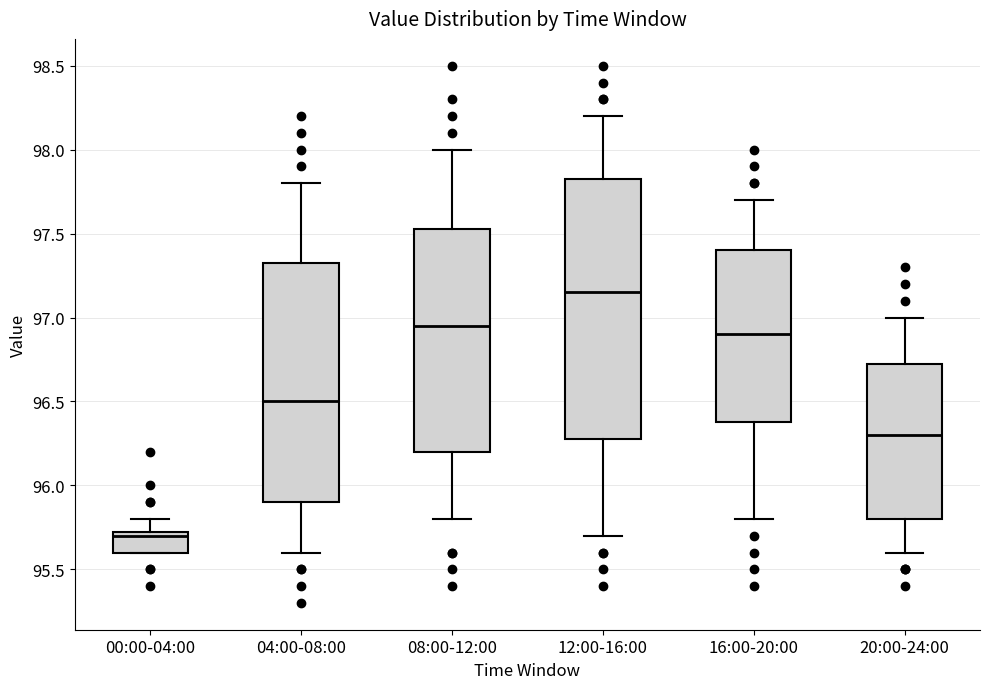

Which box is the tallest, from its lower edge to its upper edge?

12:00-16:00